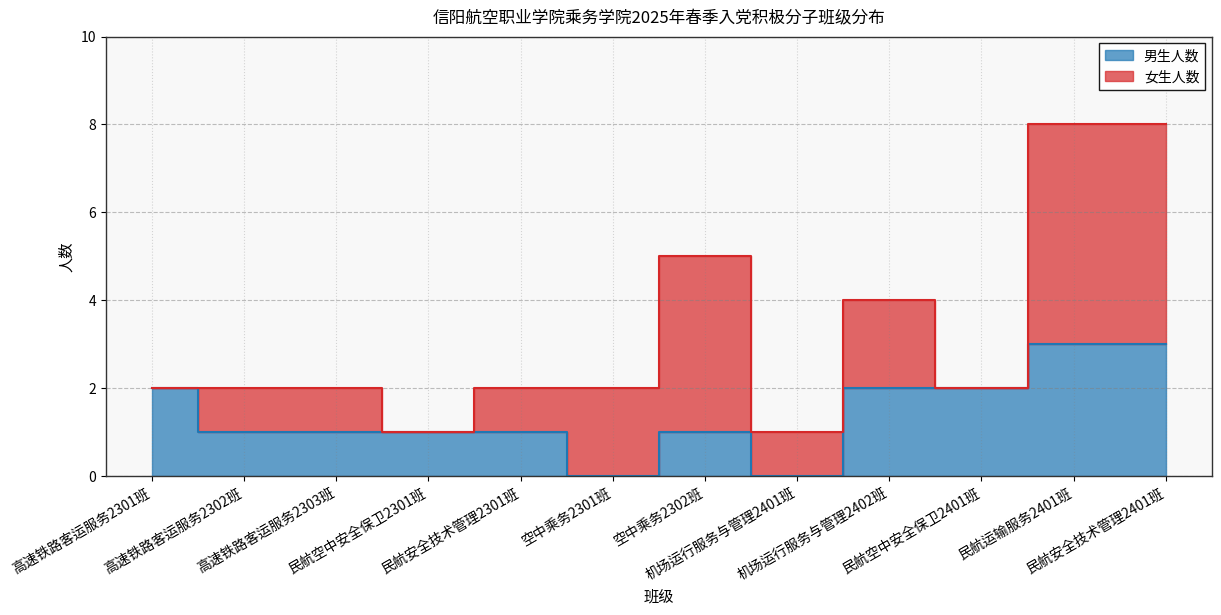

What is the greatest value displayed?

3